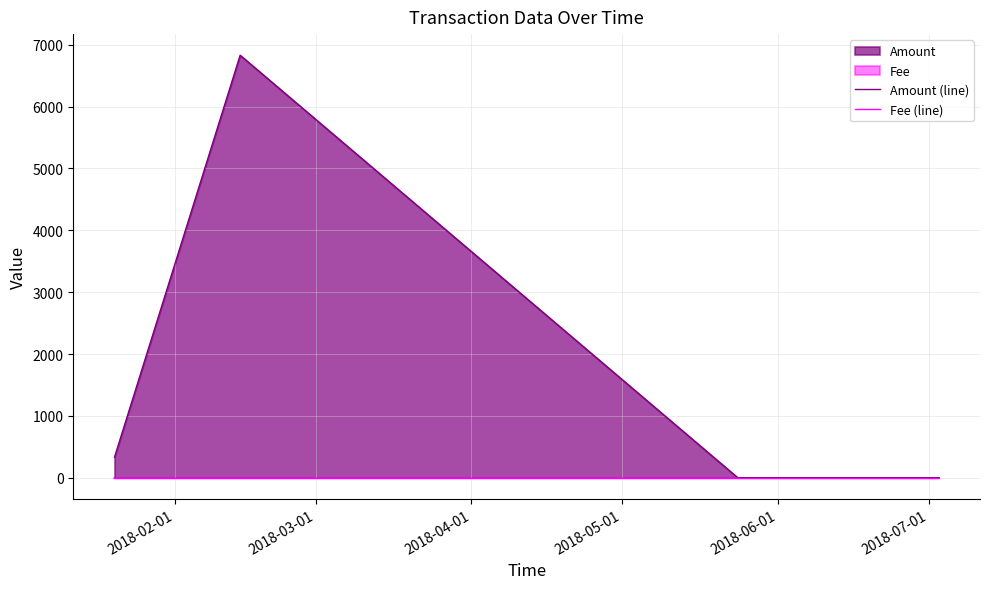

How many times do Amount (line) and Fee (line) cross each other?

1